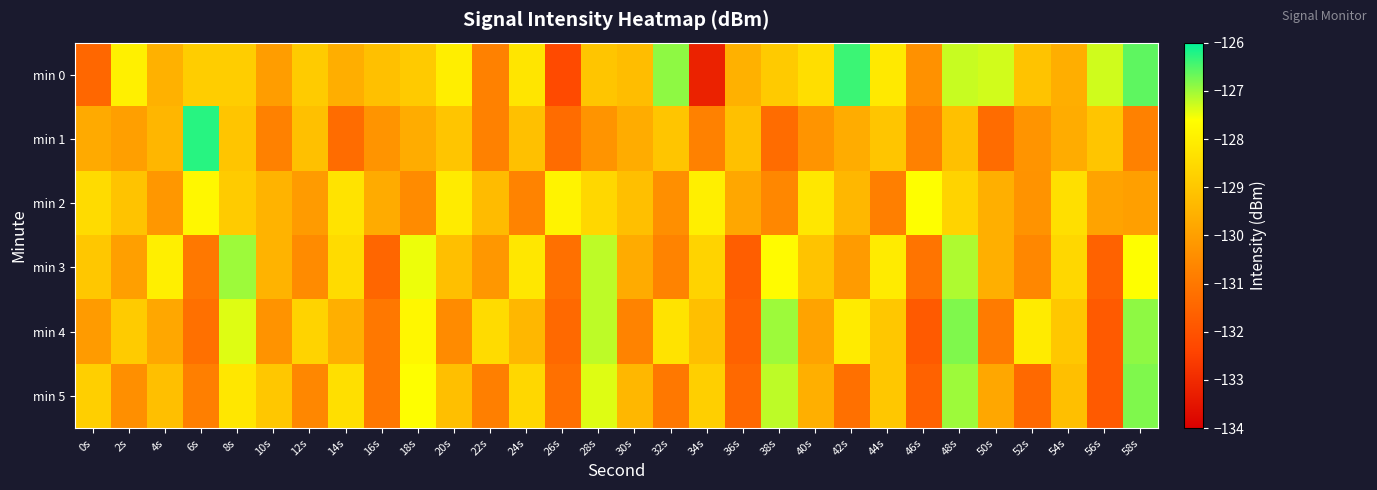

Which series changed the most between 14s and 48s?

min 4